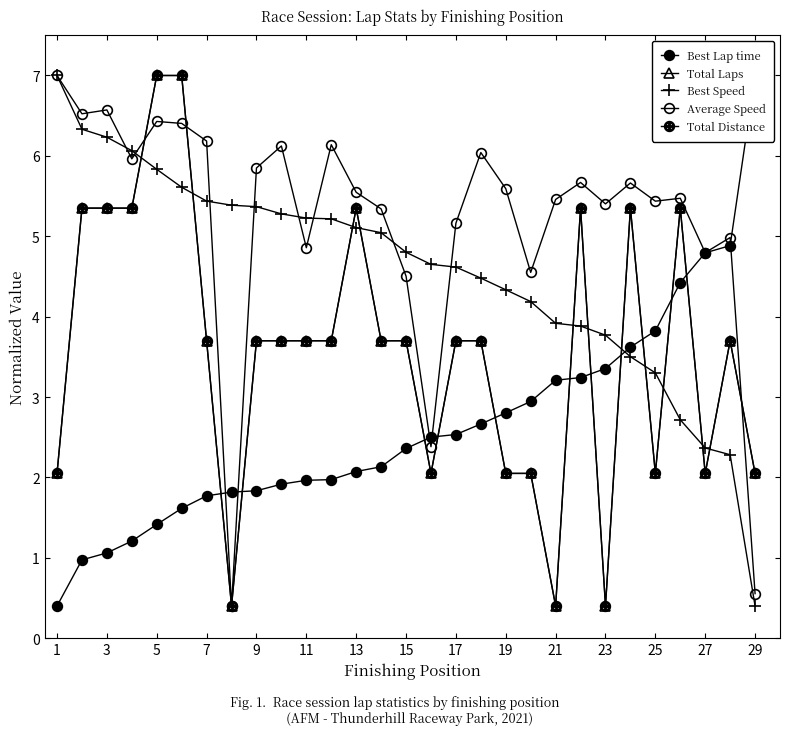

In Average Speed, how many points are lower than both neighbors (excluding endpoints)?

9